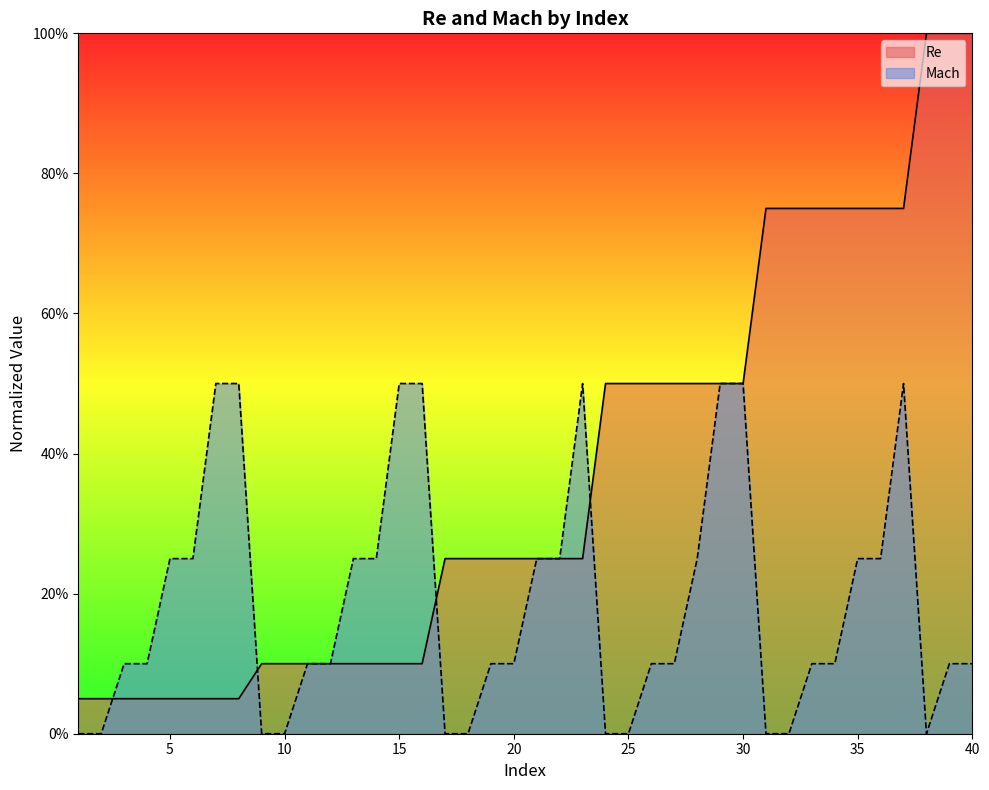

What is the sum of the Re values at 6 and 13?

0.2